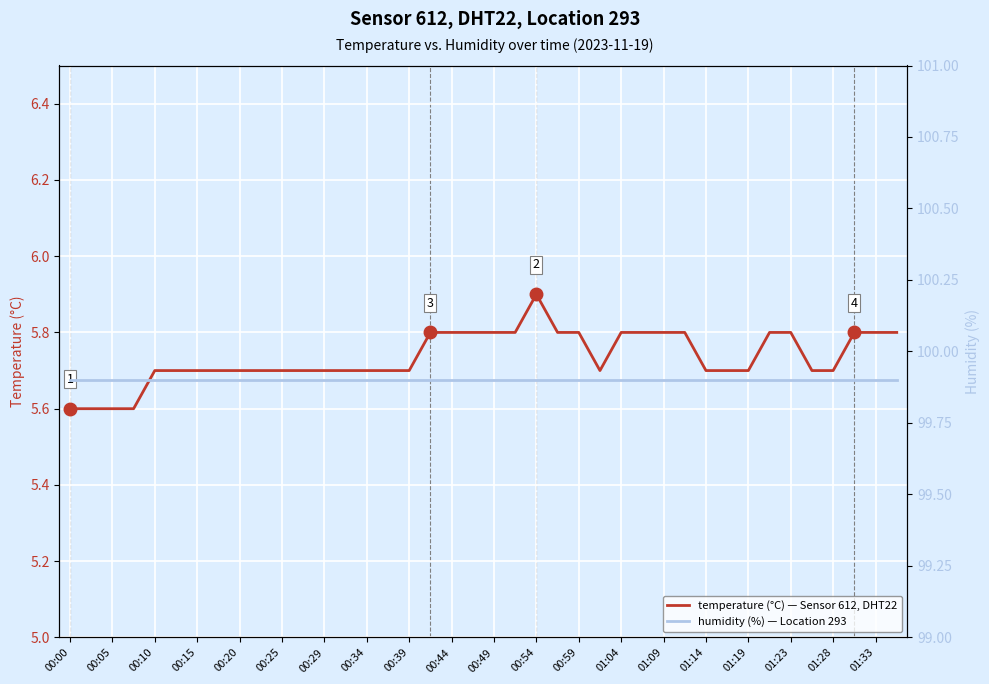

Reading left to right, what are all the values shown in this chart?

temperature: 5.6	5.6	5.6	5.6	5.7	5.7	5.7	5.7	5.7	5.7	5.7	5.7	5.7	5.7	5.7	5.7	5.7	5.8	5.8	5.8	5.8	5.8	5.9	5.8	5.8	5.7	5.8	5.8	5.8	5.8	5.7	5.7	5.7	5.8	5.8	5.7	5.7	5.8	5.8	5.8
humidity: 99.9	99.9	99.9	99.9	99.9	99.9	99.9	99.9	99.9	99.9	99.9	99.9	99.9	99.9	99.9	99.9	99.9	99.9	99.9	99.9	99.9	99.9	99.9	99.9	99.9	99.9	99.9	99.9	99.9	99.9	99.9	99.9	99.9	99.9	99.9	99.9	99.9	99.9	99.9	99.9